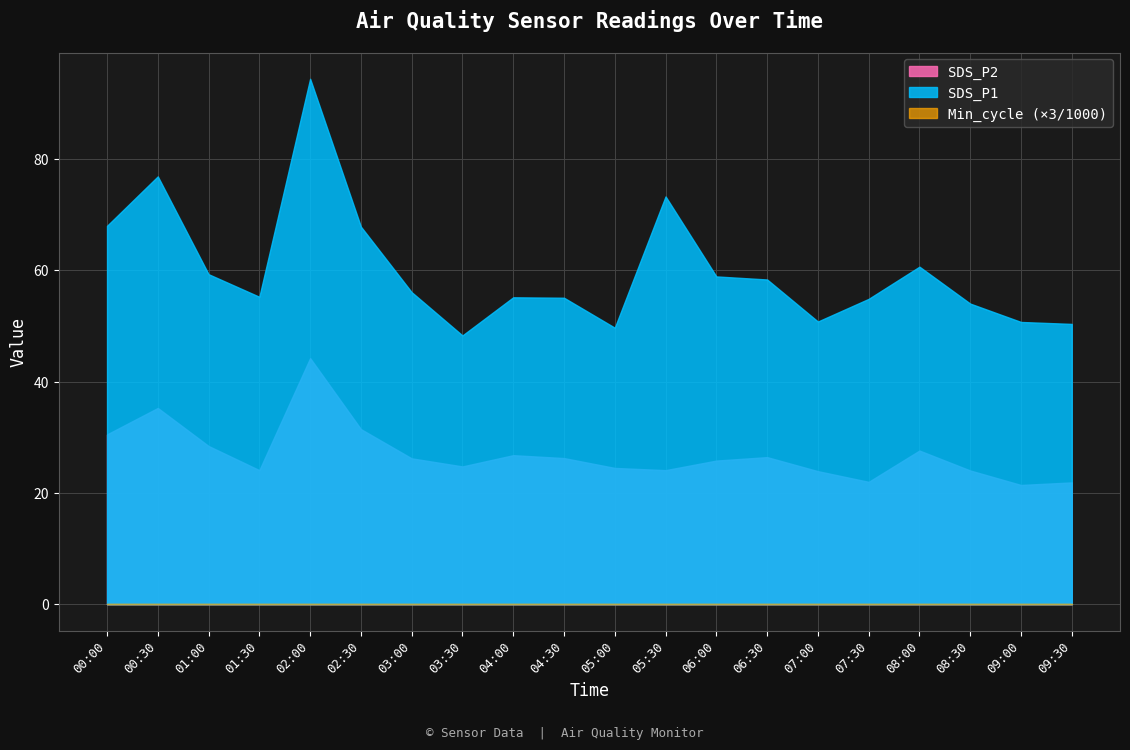

At which category does the chart reach its peak across all series?

02:00